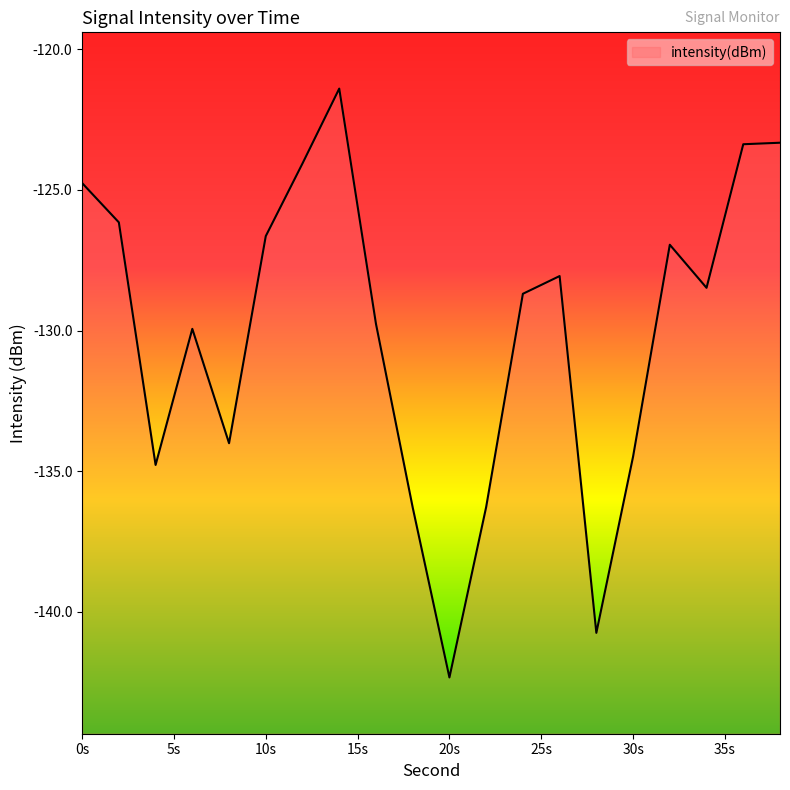

What is the difference between the maximum and minimum values?

20.9